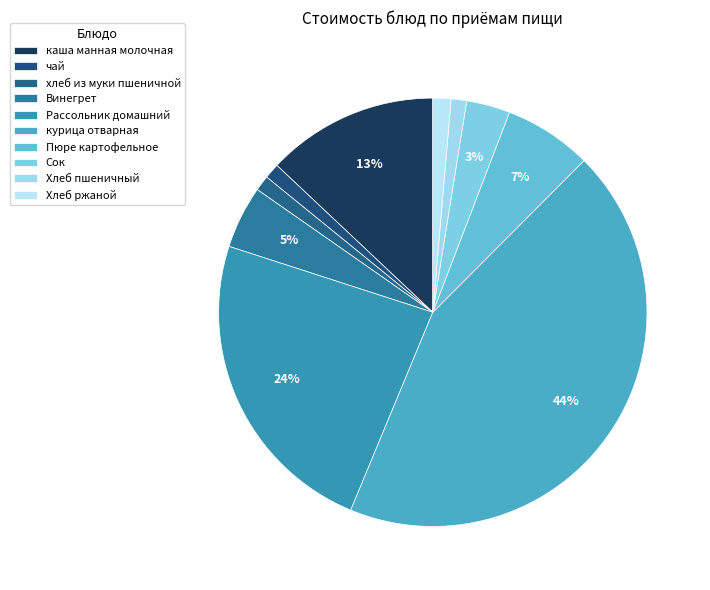

Is there a majority slice in this chart?

No